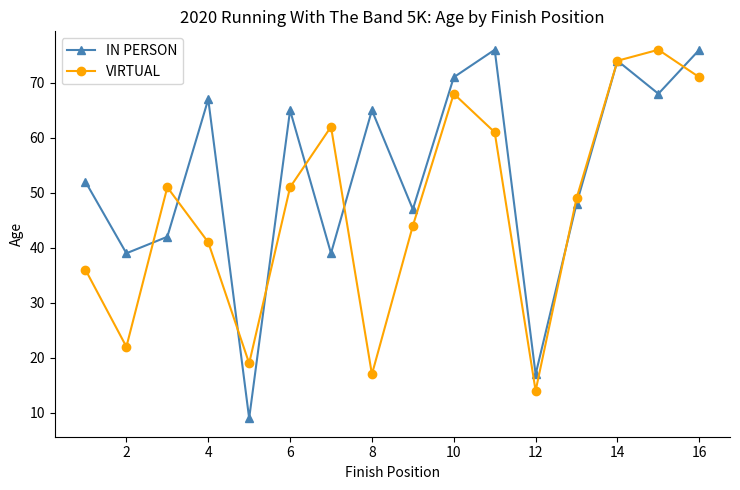

What is the lowest value of the IN PERSON series?

9